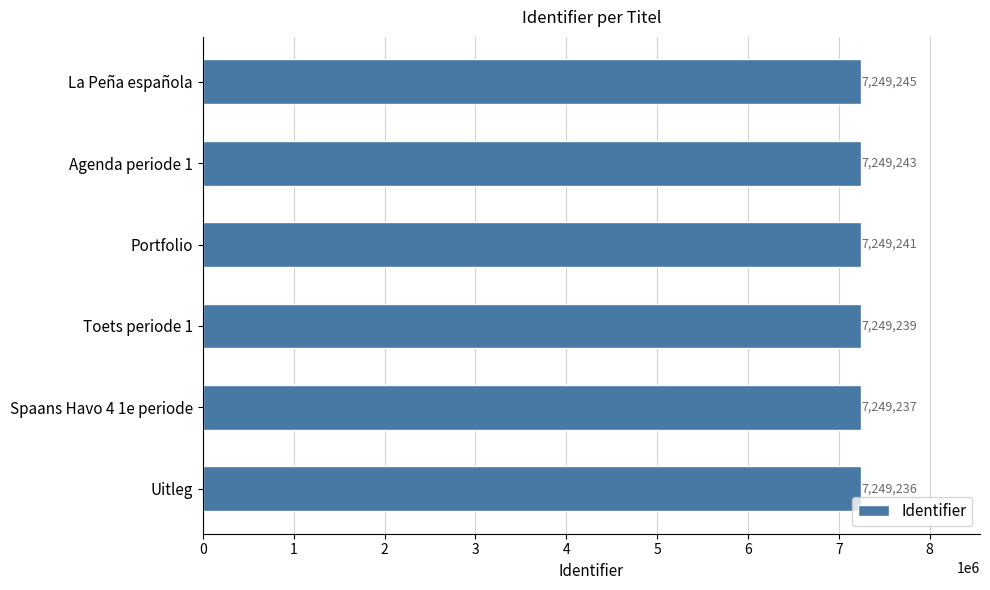

Where is the data nearest to the value 7249240?

Toets periode 1